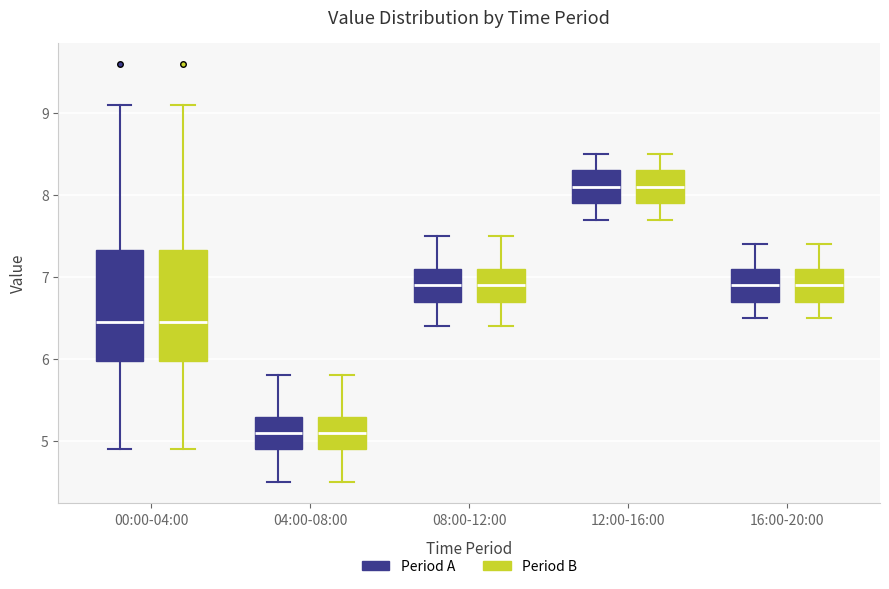

Reading left to right, transcribe this box plot: for each box, give where its median line is, the range the box spans, and where its two whiskers end, as read against the y-axis. The values are not printed on the chart, so give them approximately, as read against the axis.

00:00-04:00 (Period A): median 6.5, box 6.0 to 7.3, whiskers 4.9 to 9.1
00:00-04:00 (Period B): median 6.5, box 6.0 to 7.3, whiskers 4.9 to 9.1
04:00-08:00 (Period A): median 5.1, box 4.9 to 5.3, whiskers 4.5 to 5.8
04:00-08:00 (Period B): median 5.1, box 4.9 to 5.3, whiskers 4.5 to 5.8
08:00-12:00 (Period A): median 6.9, box 6.7 to 7.1, whiskers 6.4 to 7.5
08:00-12:00 (Period B): median 6.9, box 6.7 to 7.1, whiskers 6.4 to 7.5
12:00-16:00 (Period A): median 8.1, box 7.9 to 8.3, whiskers 7.7 to 8.5
12:00-16:00 (Period B): median 8.1, box 7.9 to 8.3, whiskers 7.7 to 8.5
16:00-20:00 (Period A): median 6.9, box 6.7 to 7.1, whiskers 6.5 to 7.4
16:00-20:00 (Period B): median 6.9, box 6.7 to 7.1, whiskers 6.5 to 7.4